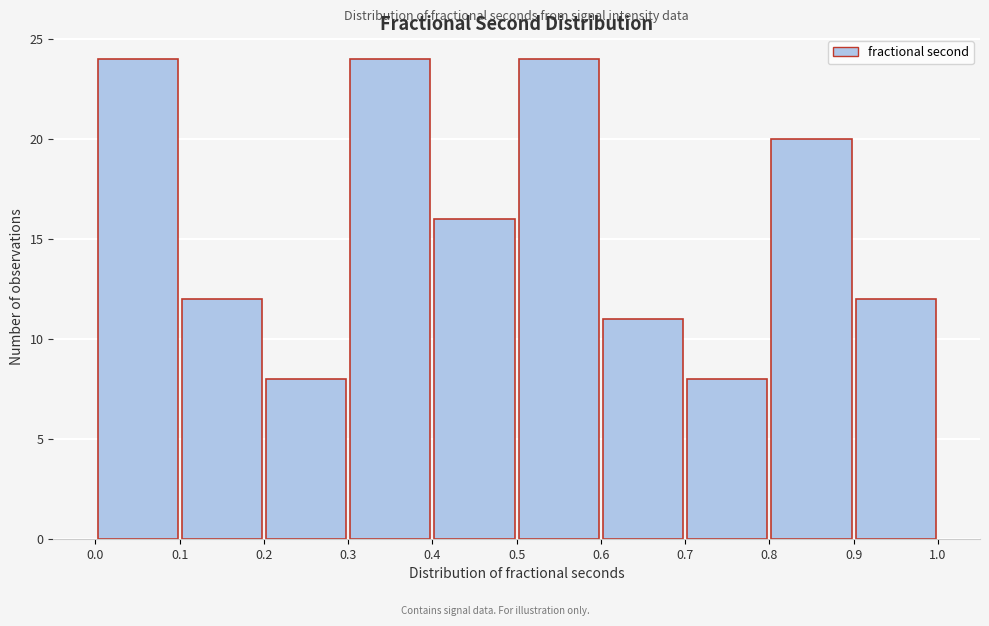

Reading left to right, list every bar in this chart as the range it spans on the x-axis followed by its height. The values are not printed on the chart, so give them approximately, as read against the axis.

0.0 to 0.1: 24
0.1 to 0.2: 12
0.2 to 0.3: 8
0.3 to 0.4: 24
0.4 to 0.5: 16
0.5 to 0.6: 24
0.6 to 0.7: 11
0.7 to 0.8: 8
0.8 to 0.9: 20
0.9 to 1.0: 12